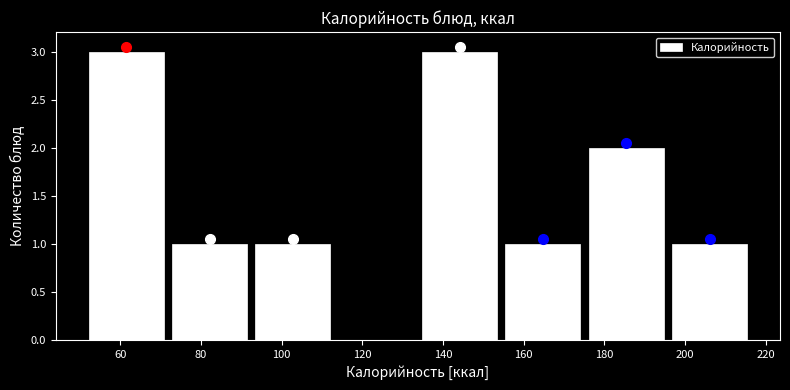

How tall is the bar that spans 154 to 176 on the x-axis? Neither the bar edges nor the heights are printed on the chart, so give them approximately, as read against the axes.

1